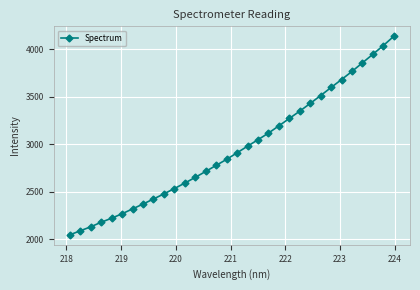

What is the greatest value displayed?

4138.1